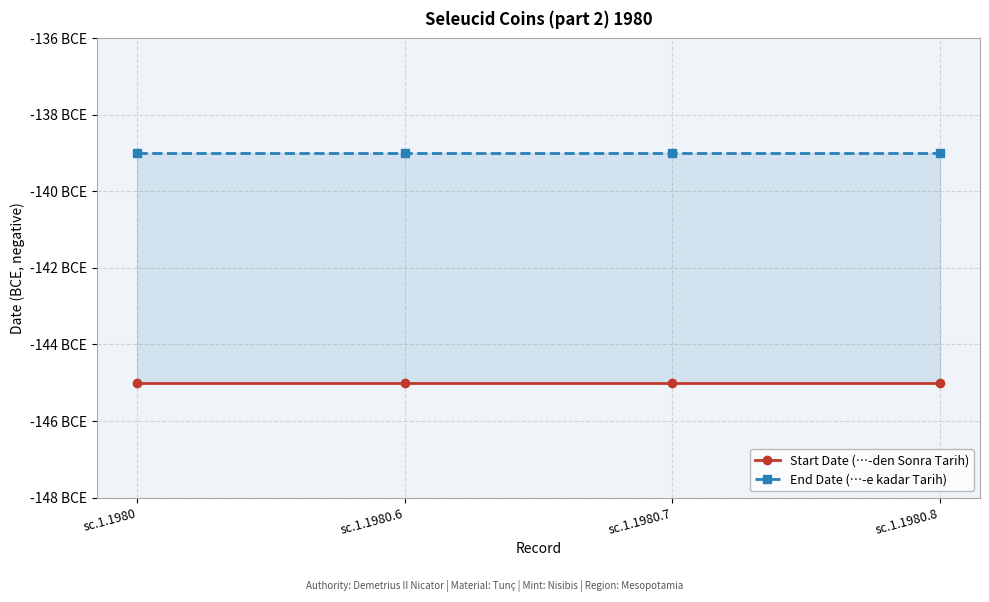

The End Date (…-e kadar Tarih) series shows -71 at sc.1.1980.7. True or false?

False